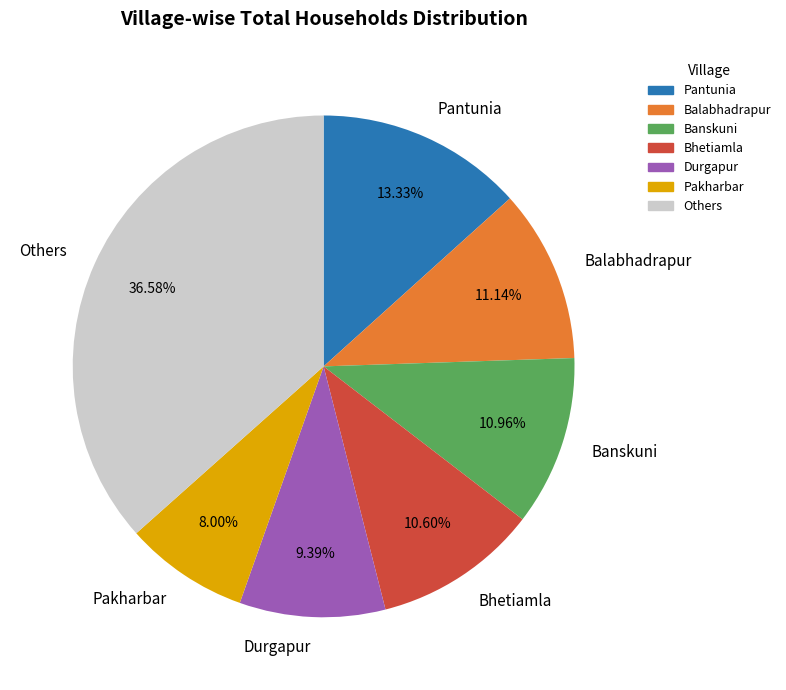

Is there a majority slice in this chart?

No